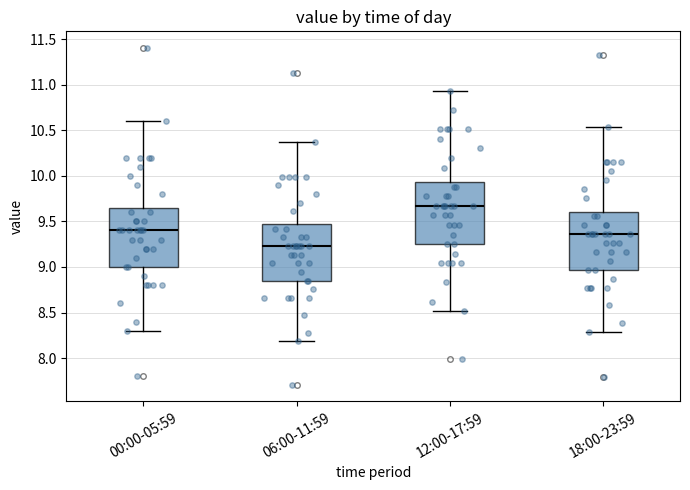

Which box has the highest median line?

12:00-17:59